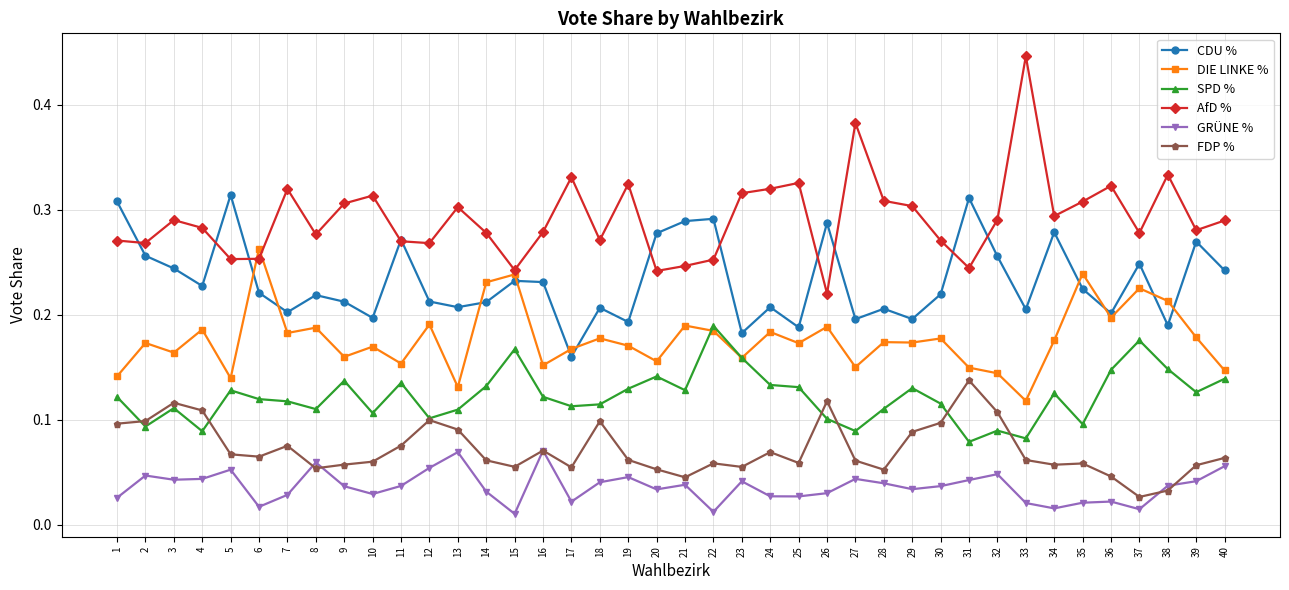

Is this an area chart (filled region under the line)?

No